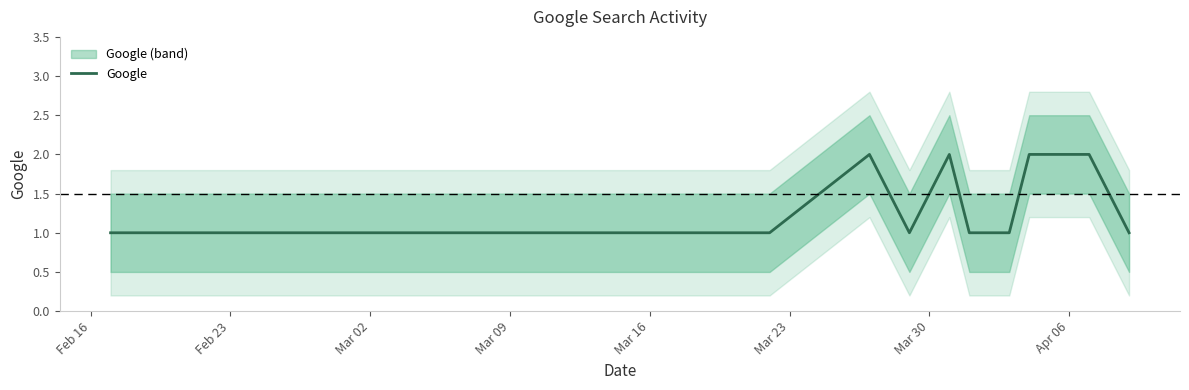

How many series are shown in this chart?

1